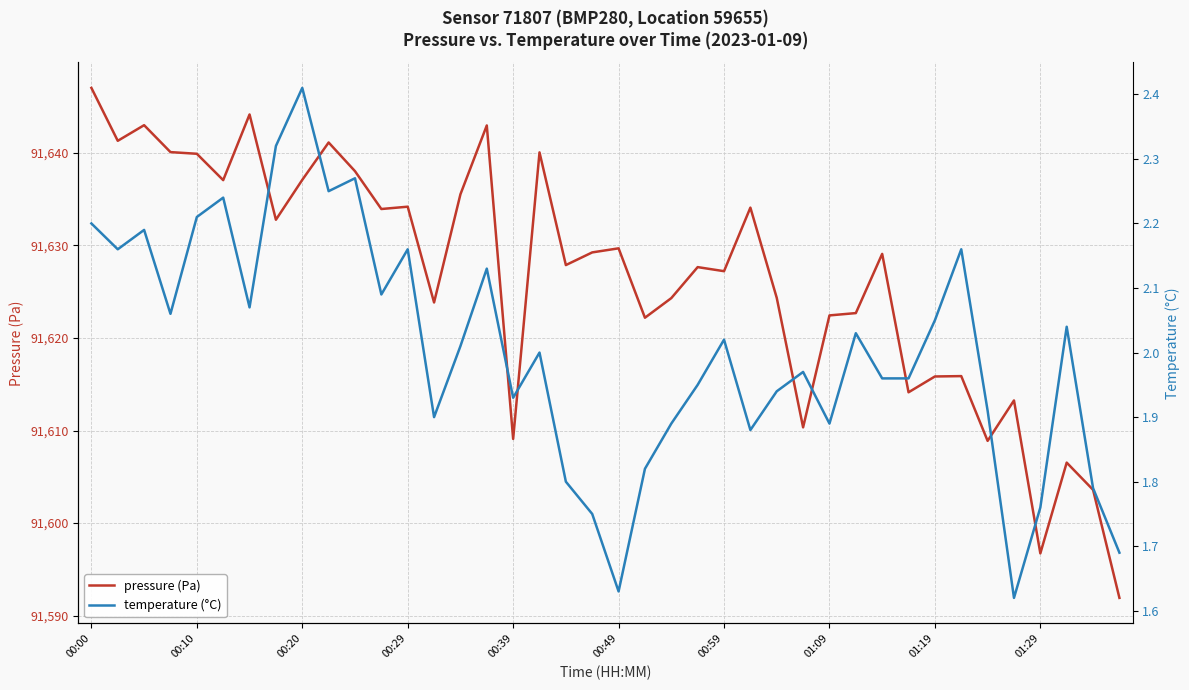

Which category has the highest value in the pressure (Pa) series?

00:00